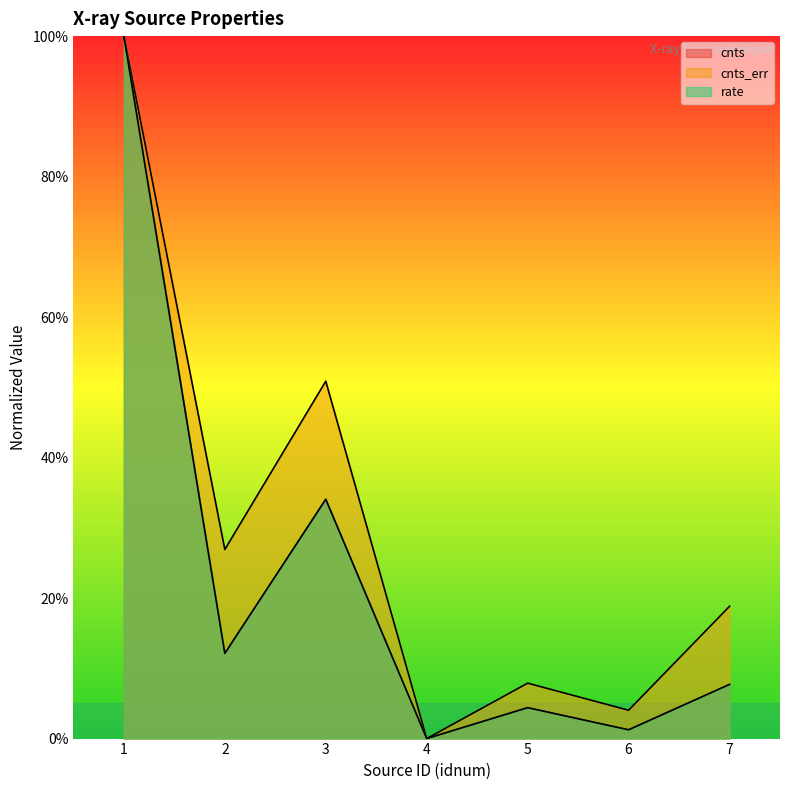

True or false: cnts_err and rate cross at least once.

False